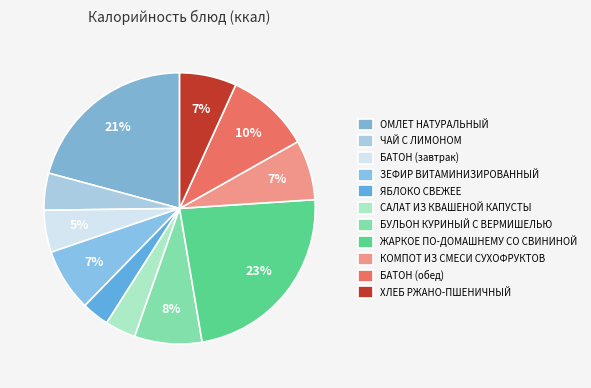

Which category has the smallest portion of the pie?

ЯБЛОКО СВЕЖЕЕ